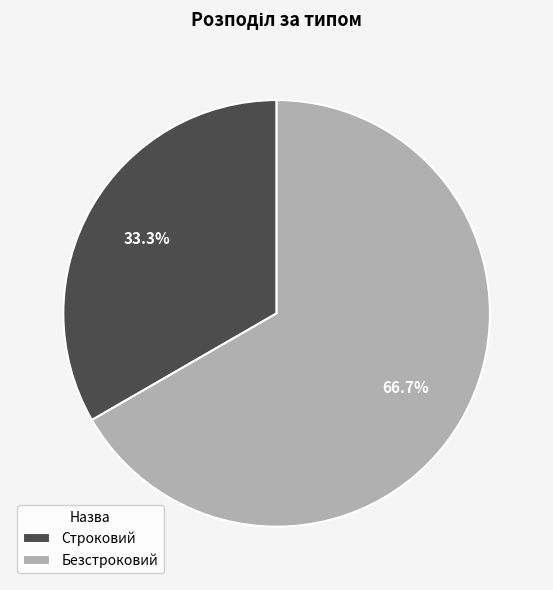

Is the sum of Строковий and Безстроковий greater than half?

Yes